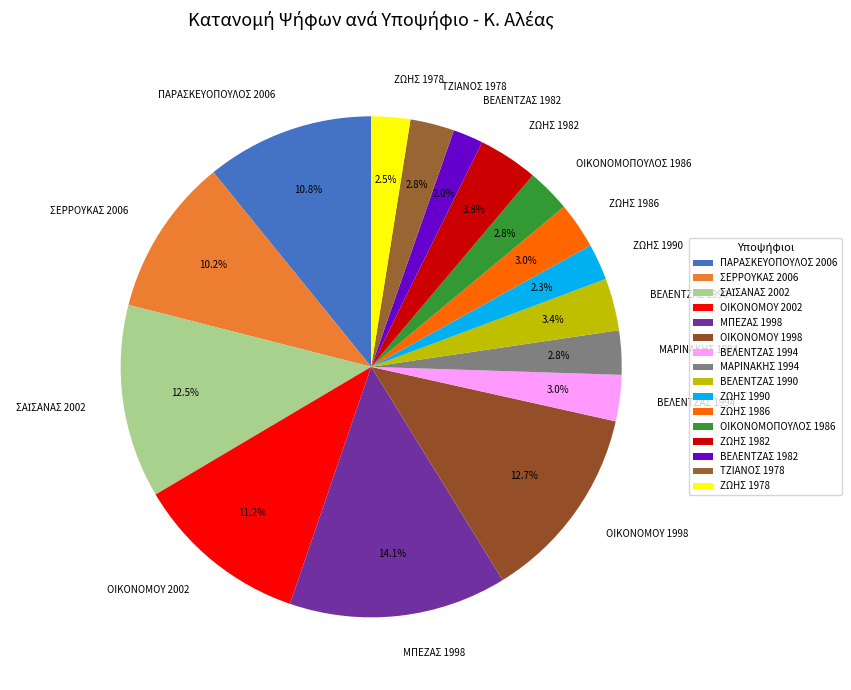

Is it true that ΟΙΚΟΝΟΜΟΥ 2002 is 3% of the pie?

False